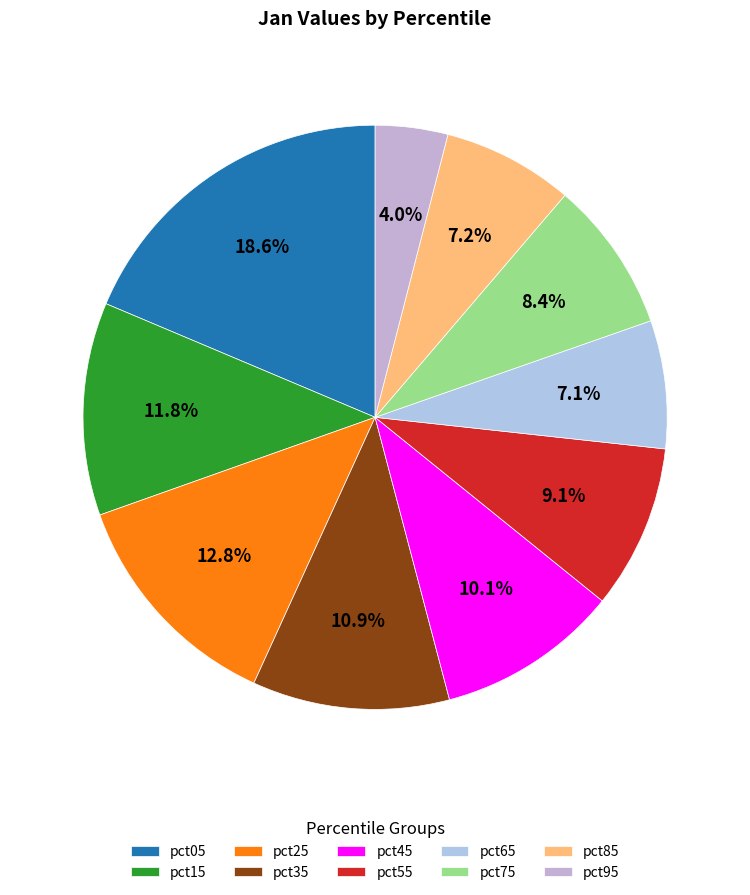

To the nearest percent, what is the difference between the pct75 and pct85 slice percentages?

1%